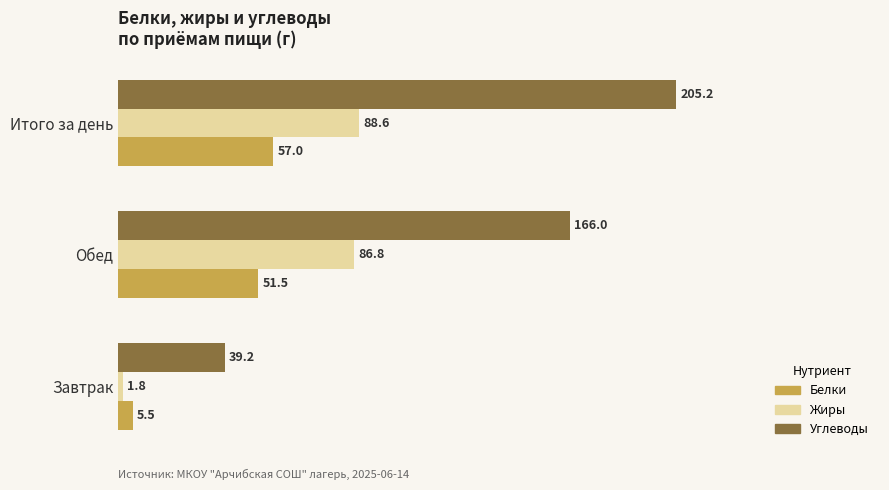

Count the number of data series in this chart.

3